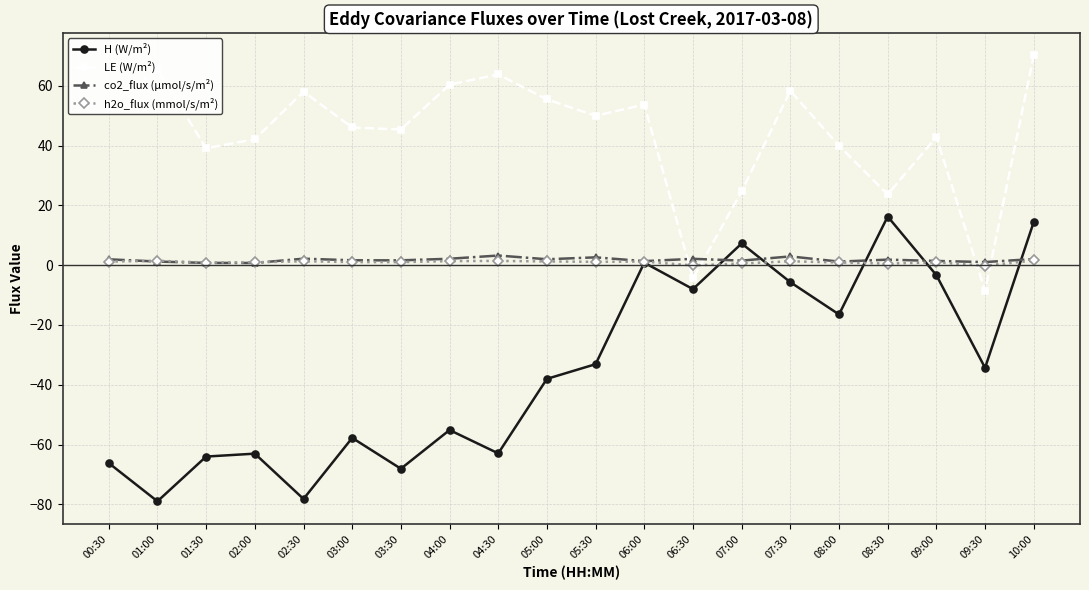

What is the difference between the maximum and minimum values in the co2_flux (µmol/s/m²) series?

2.5